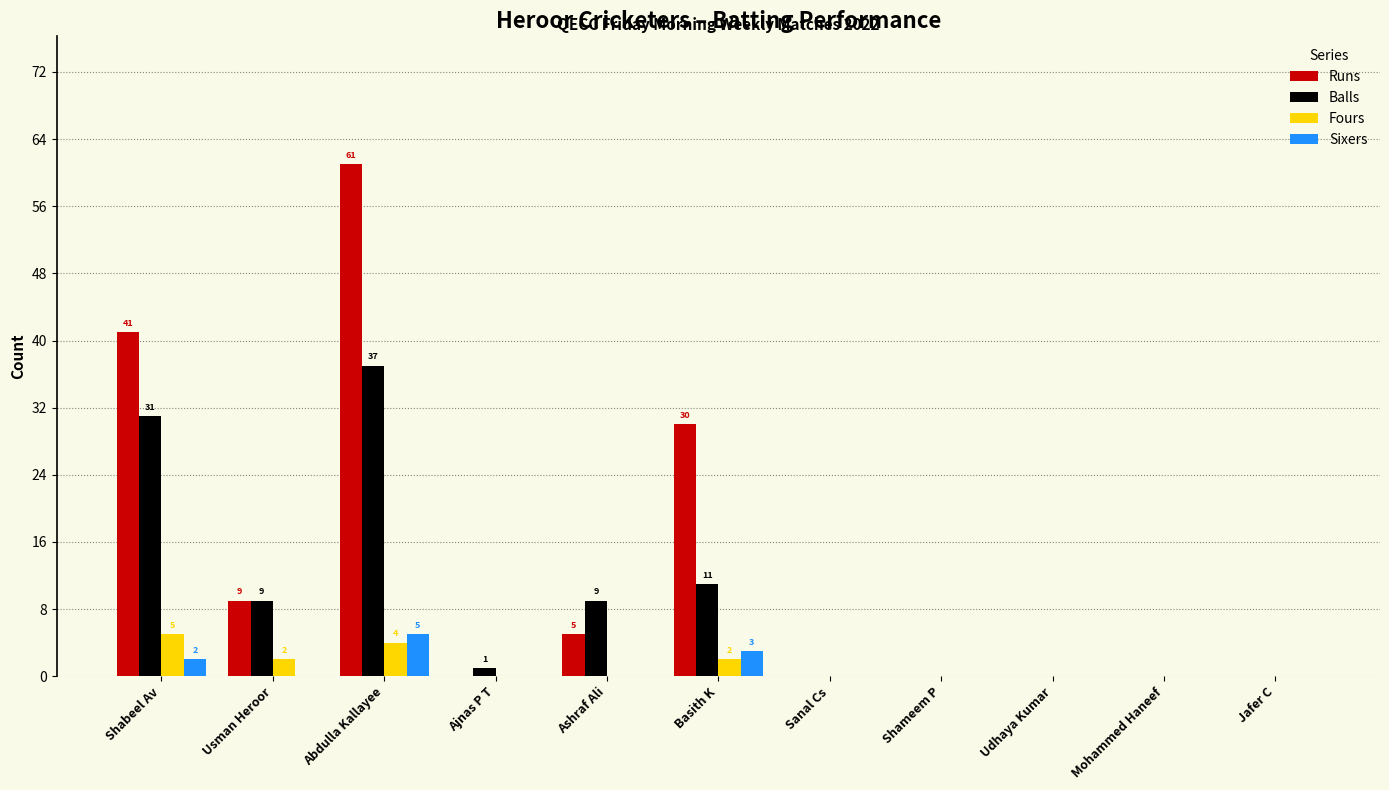

Which category has the highest value across all series?

Abdulla Kallayee